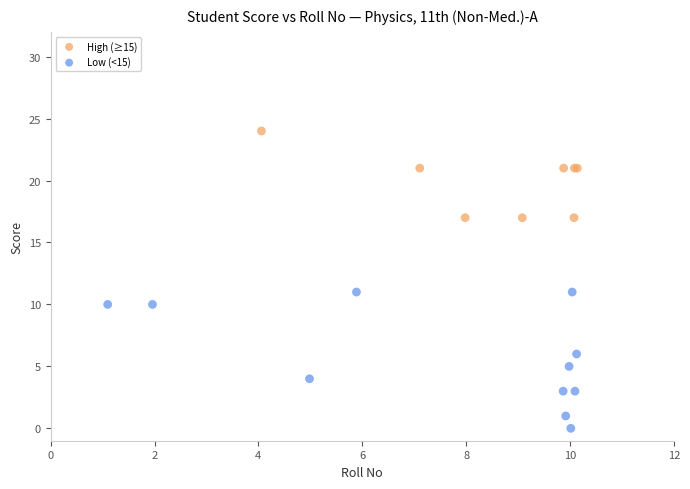

Which series contains the lowest Y value?

Low (<15)